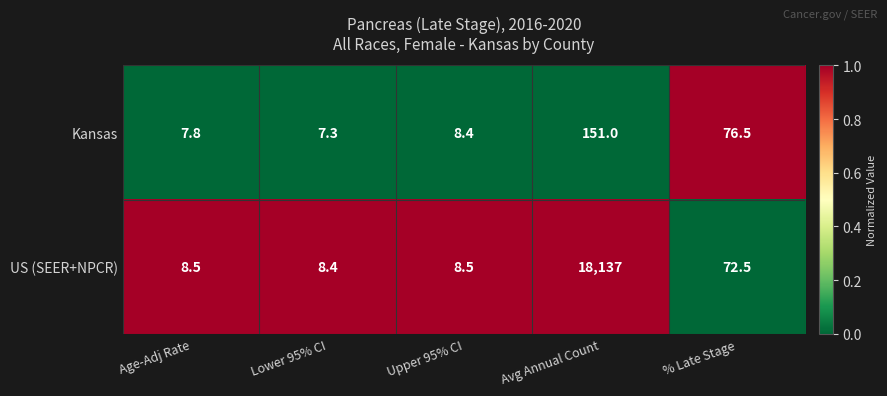

Which category has the lowest value across all series?

Lower 95% CI